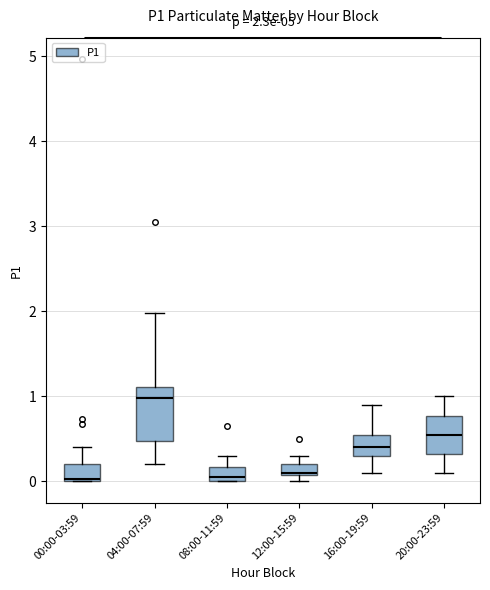

Which box is the tallest, from its lower edge to its upper edge?

04:00-07:59